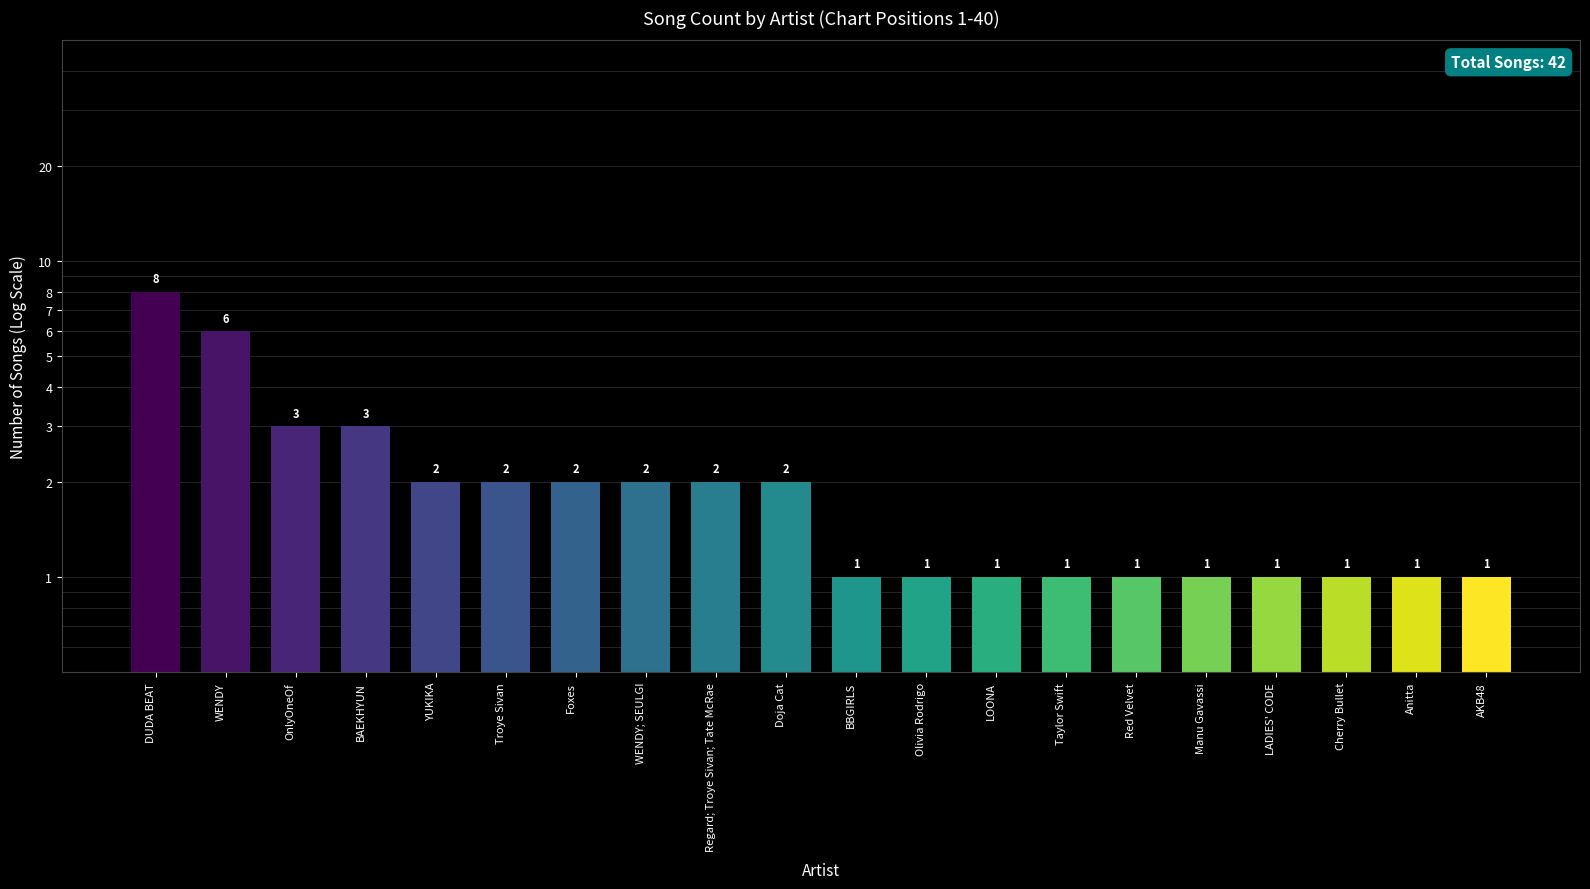

What is the sum of all values?

42